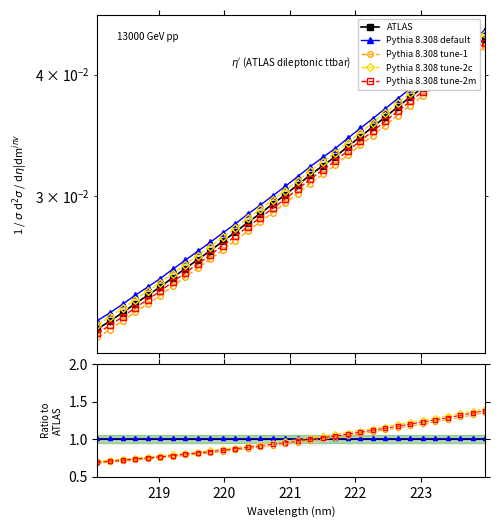

What are all the series names shown in the legend?

ATLAS, Pythia 8.308 default, Pythia 8.308 tune-1, Pythia 8.308 tune-2c, Pythia 8.308 tune-2m